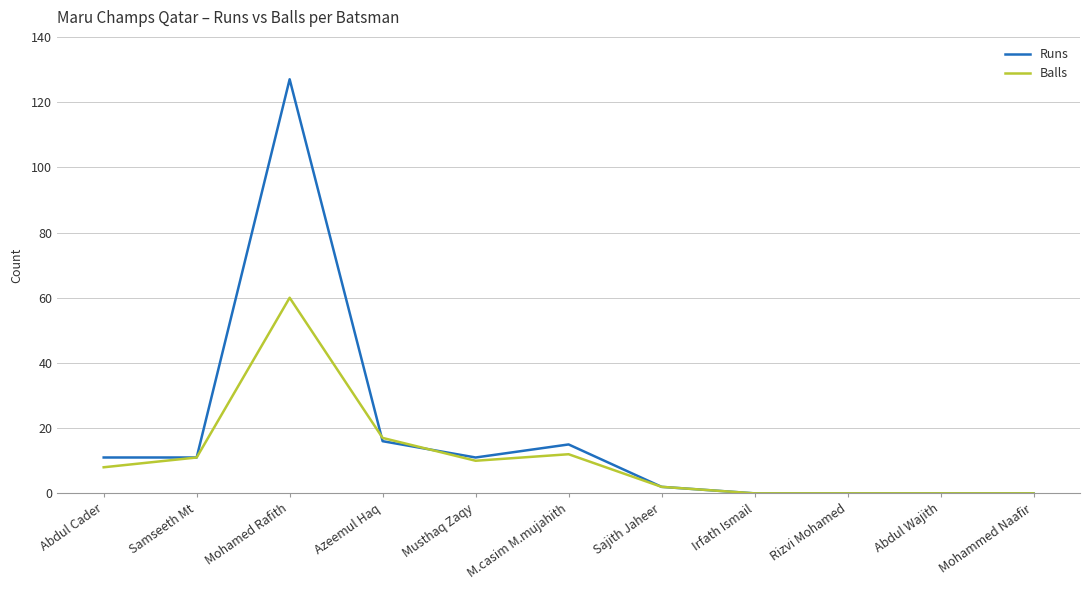

Reading right to left, list all the values displayed in this chart.

Runs: 0	0	0	0	2	15	11	16	127	11	11
Balls: 0	0	0	0	2	12	10	17	60	11	8